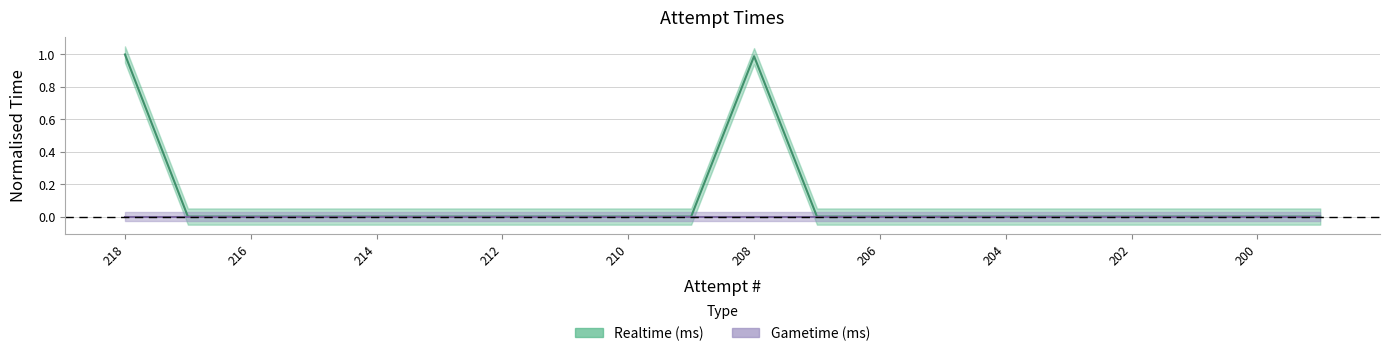

At which category does the data reach its first local peak?

208